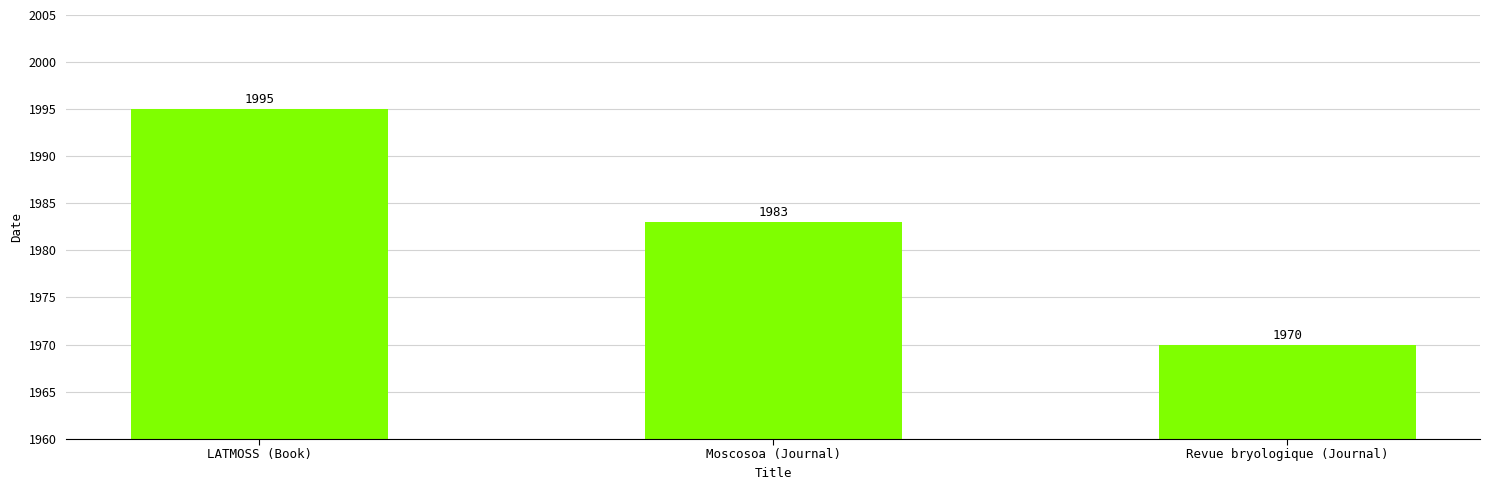

What is the sum of the values at Revue bryologique (Journal) and LATMOSS (Book)?

3965